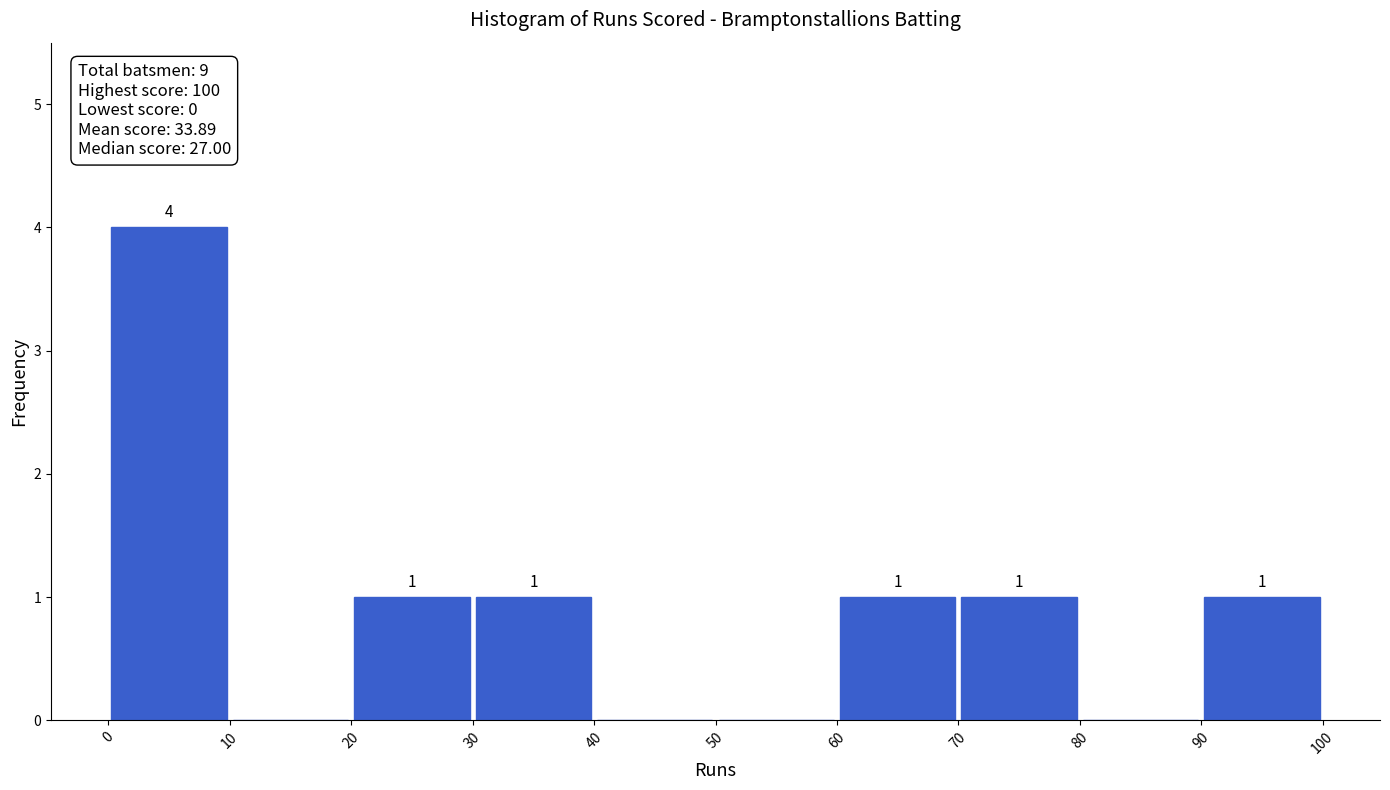

Over which range of the x-axis is the bar tallest?

0 to 10